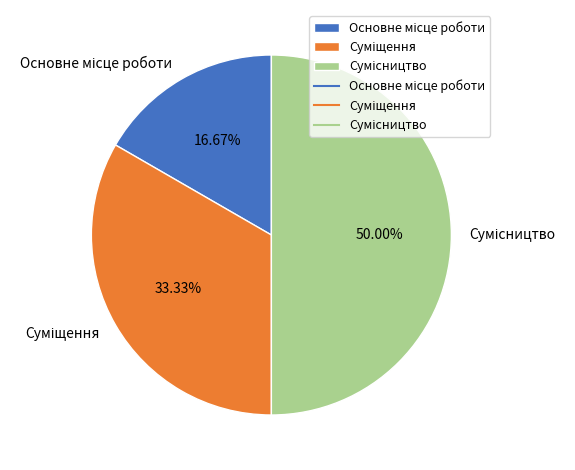

What is the largest slice in the pie chart?

Сумісництво